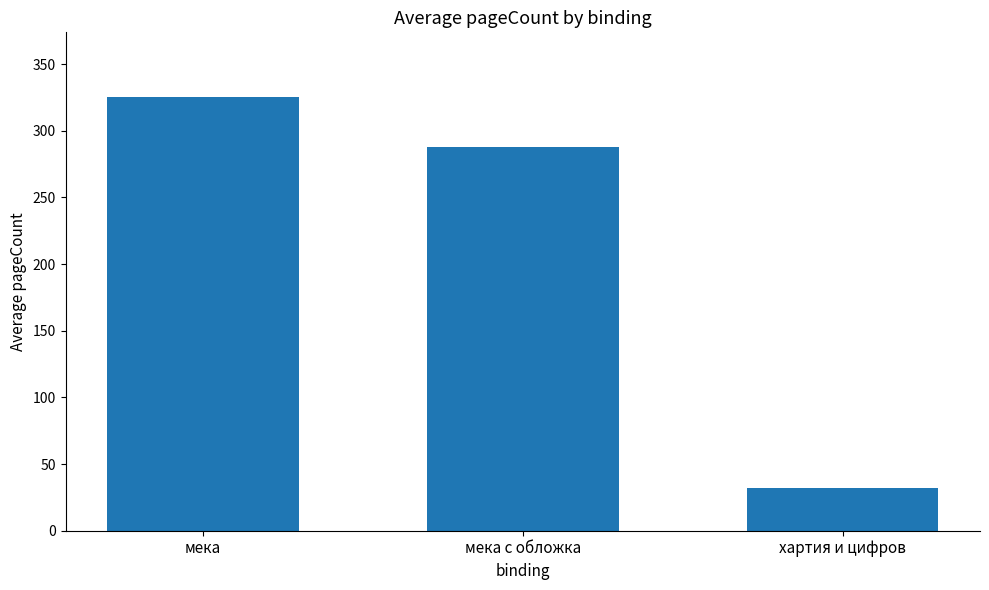

Is it true that the value at хартия и цифров is 55?

False